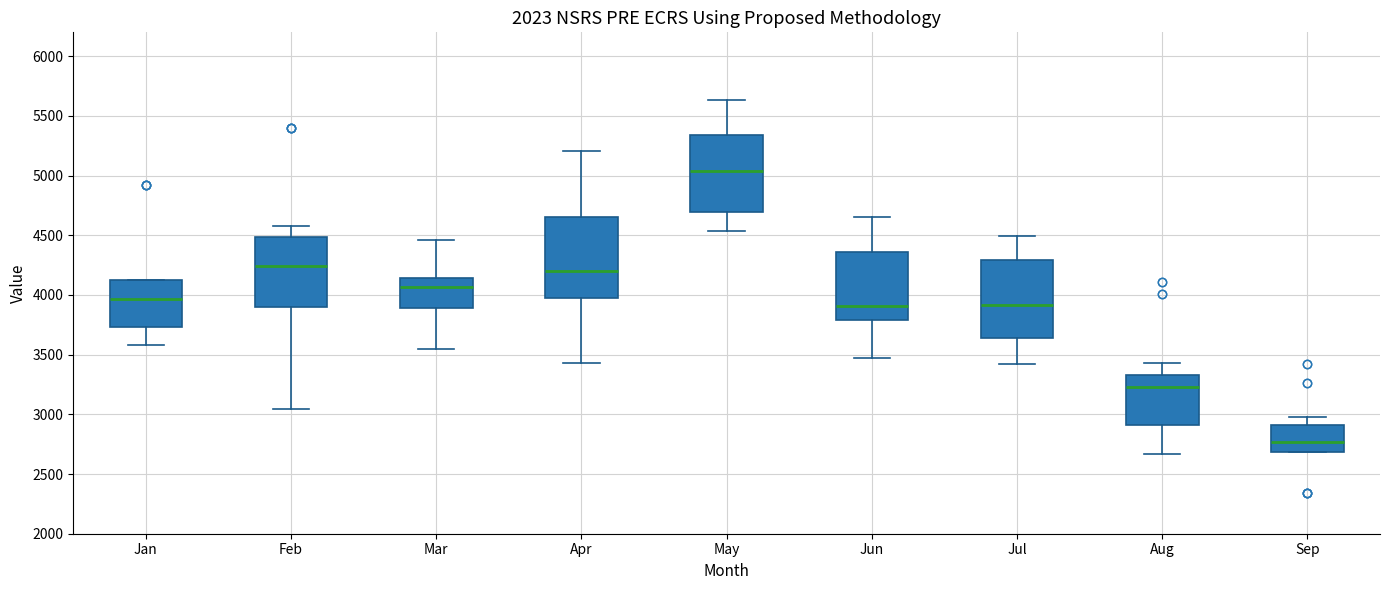

Reading left to right, read every box against the y-axis: the position of its median line, the range the box covers, and the ends of its whiskers. The values are not printed on the chart, so give them approximately, as read against the axis.

Jan: median 3950, box 3750 to 4150, whiskers 3600 to 4150
Feb: median 4250, box 3900 to 4500, whiskers 3050 to 4600
Mar: median 4050, box 3900 to 4150, whiskers 3550 to 4450
Apr: median 4200, box 4000 to 4650, whiskers 3450 to 5200
May: median 5050, box 4700 to 5350, whiskers 4550 to 5650
Jun: median 3900, box 3800 to 4350, whiskers 3450 to 4650
Jul: median 3900, box 3650 to 4300, whiskers 3400 to 4500
Aug: median 3250, box 2900 to 3350, whiskers 2650 to 3450
Sep: median 2750, box 2700 to 2900, whiskers 2700 to 3000